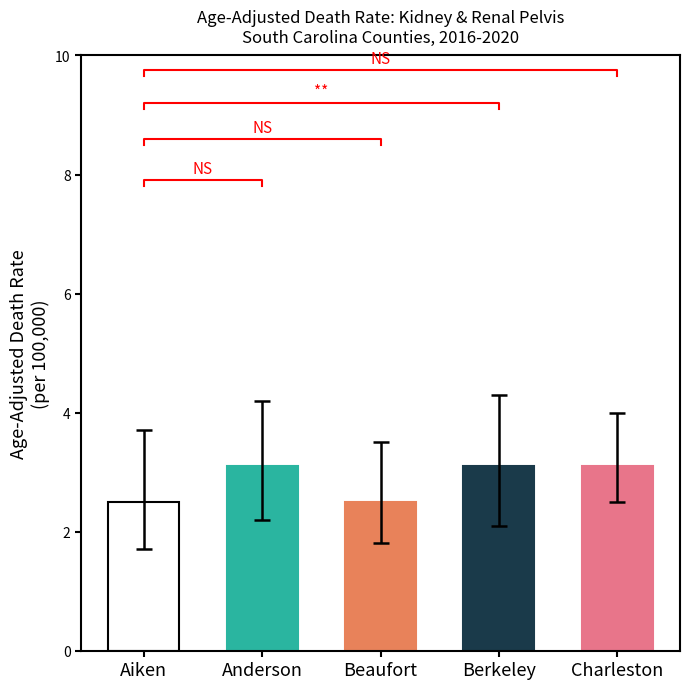

List the labels in order of value, largest first.

Anderson, Berkeley, Charleston, Aiken, Beaufort